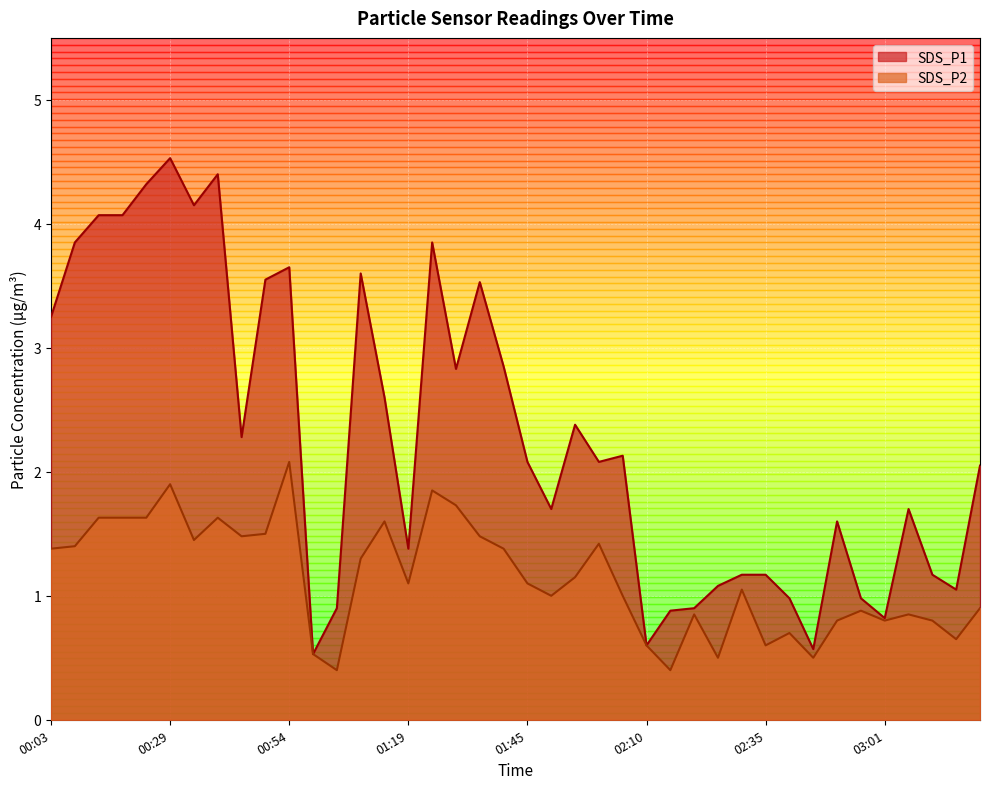

Which has a higher value, 01:40 or 01:45?

01:40